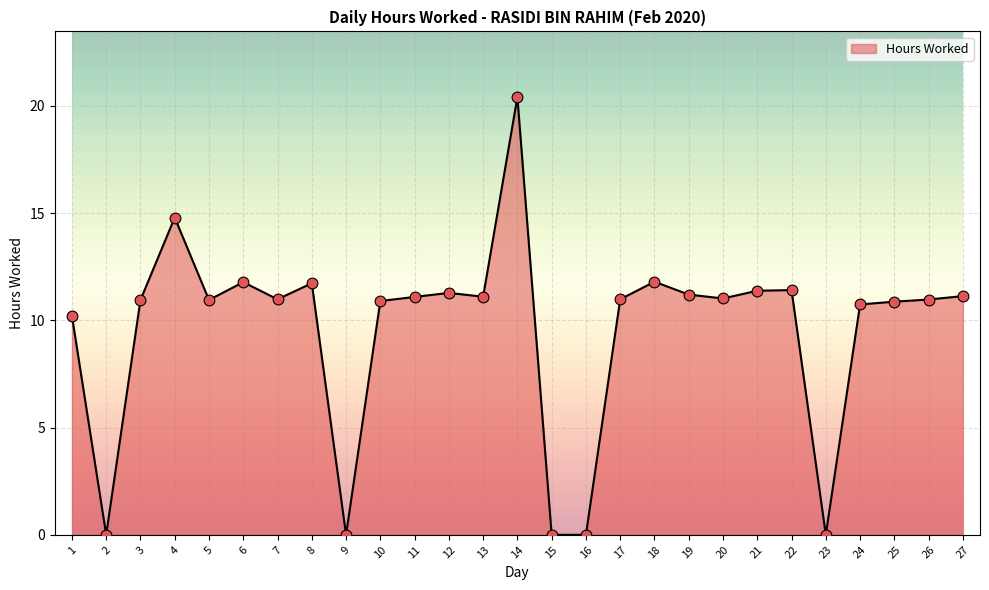

What is the change in value from 16 to 18?

+11.8